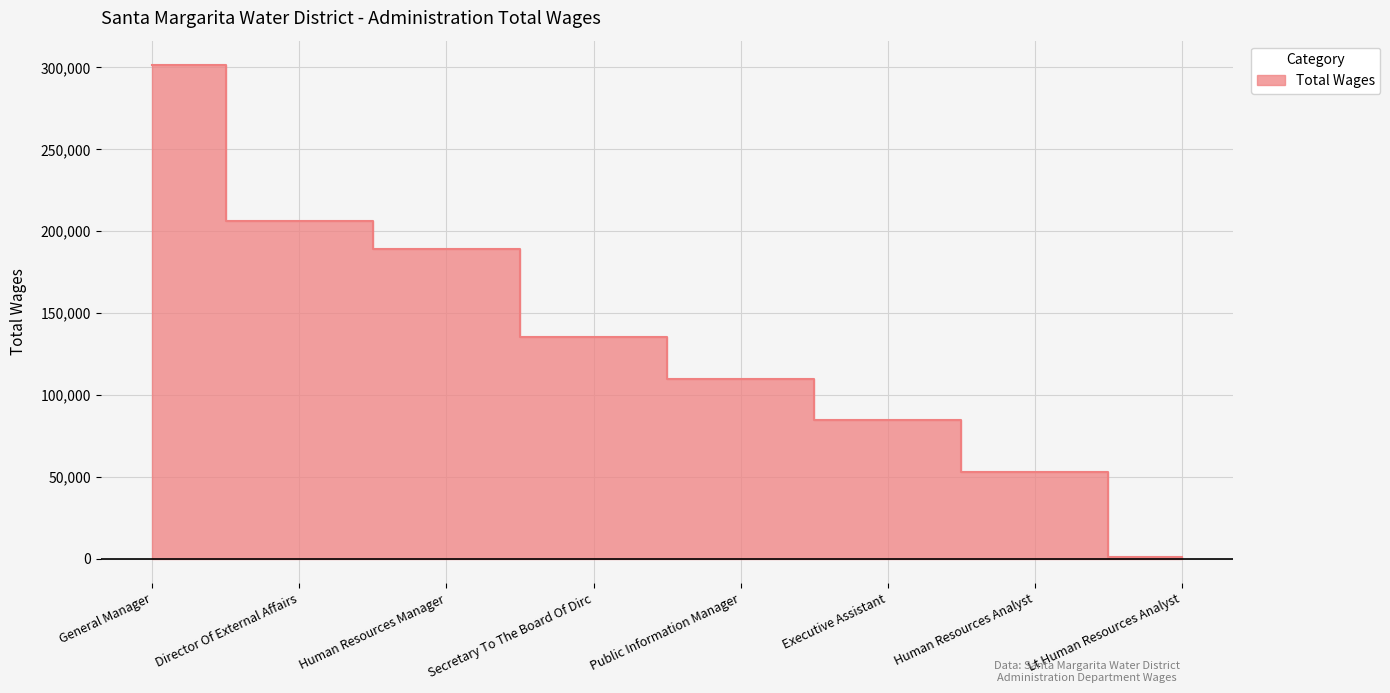

Which label corresponds to the largest value in the chart?

General Manager